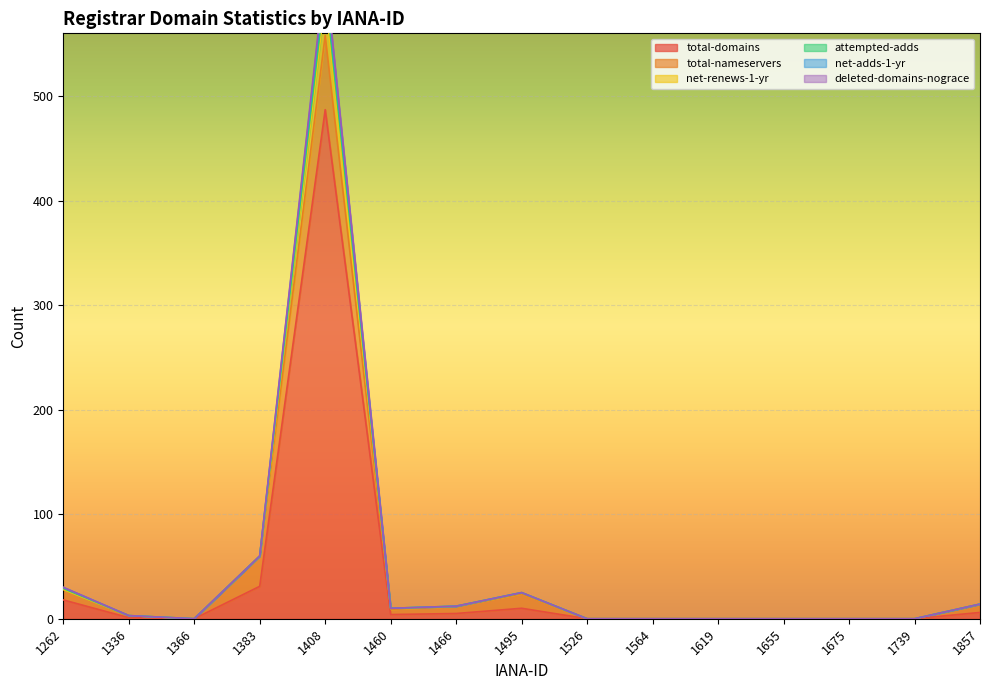

At how many categories does at least one series exceed 410?

1